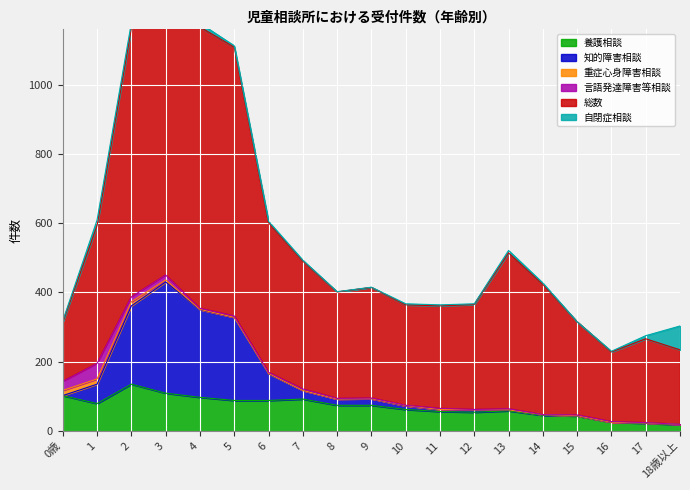

Is it true that 養護相談 equals 181 at 0歳?

False